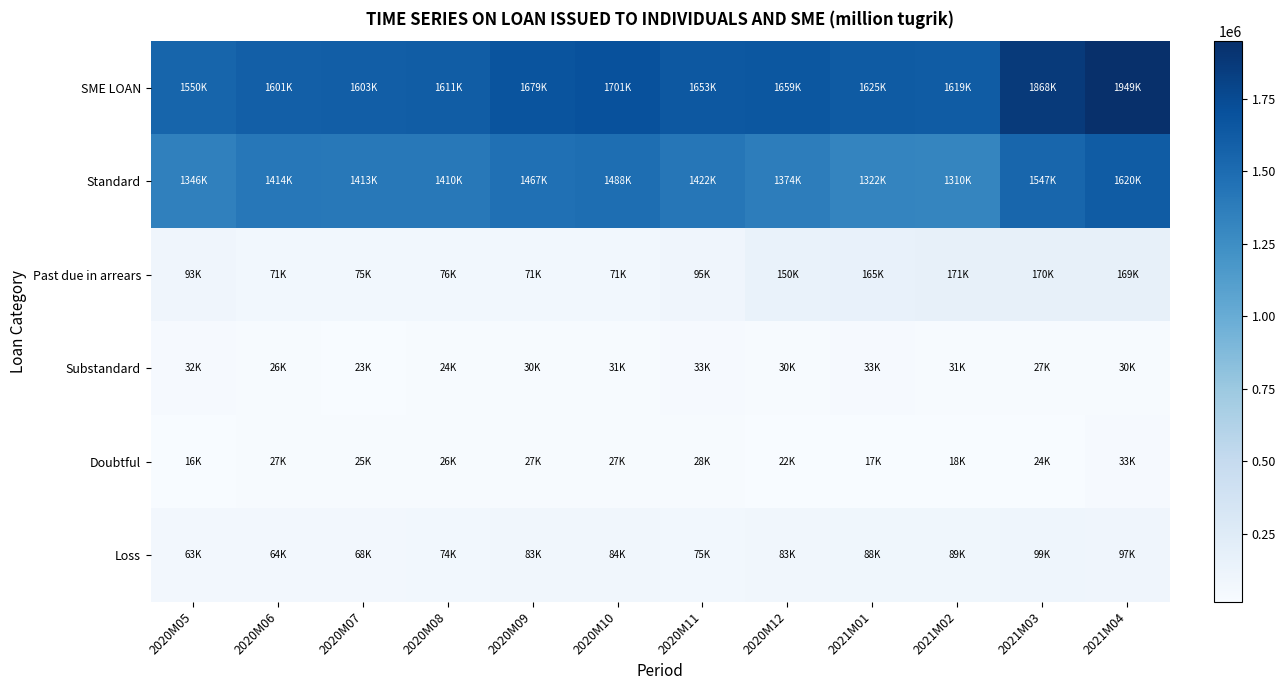

What is the smallest value displayed?

16341.7